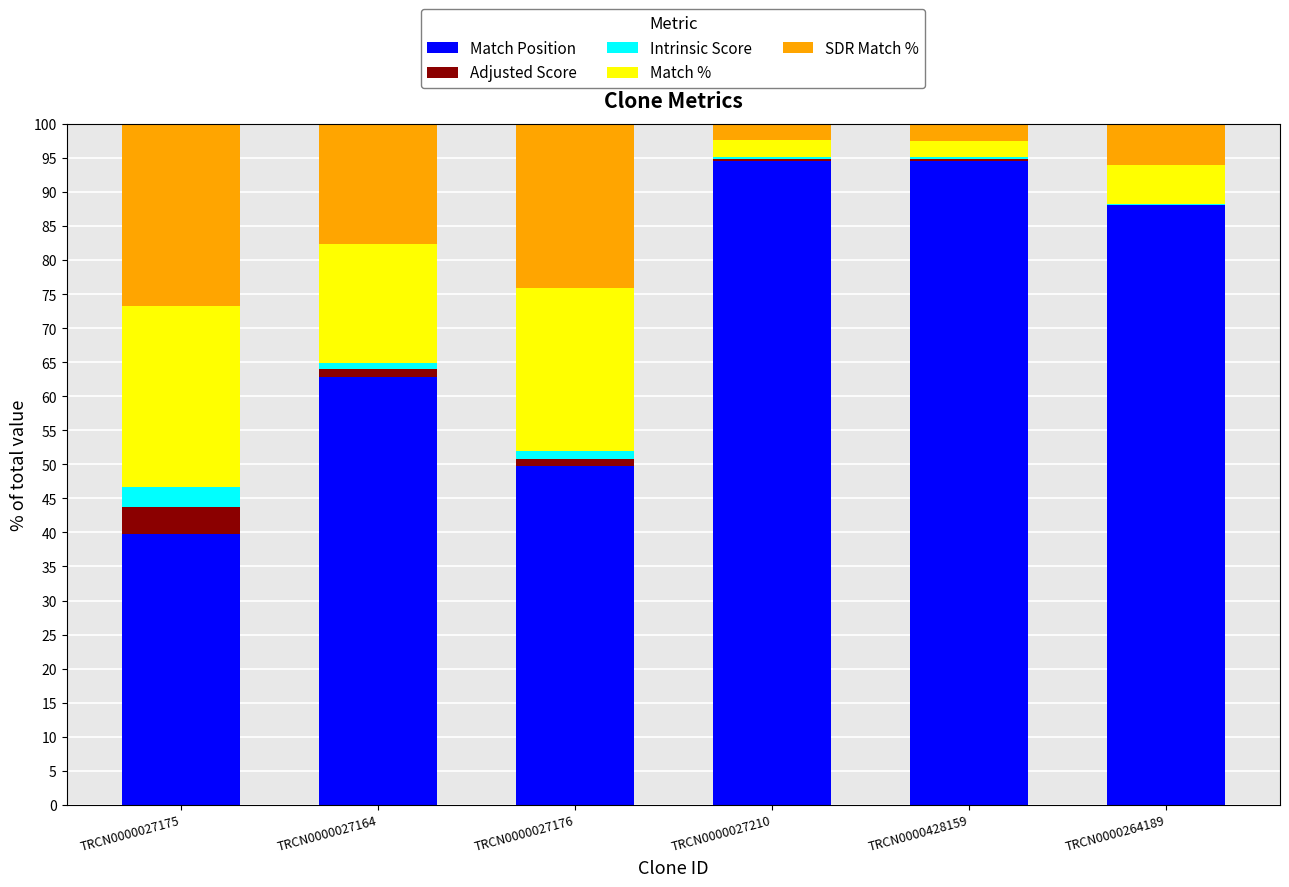

Reading left to right, what are the values for Match Position?

TRCN0000027175=39.7	TRCN0000027164=62.8	TRCN0000027176=49.8	TRCN0000027210=94.6	TRCN0000428159=94.6	TRCN0000264189=88.1